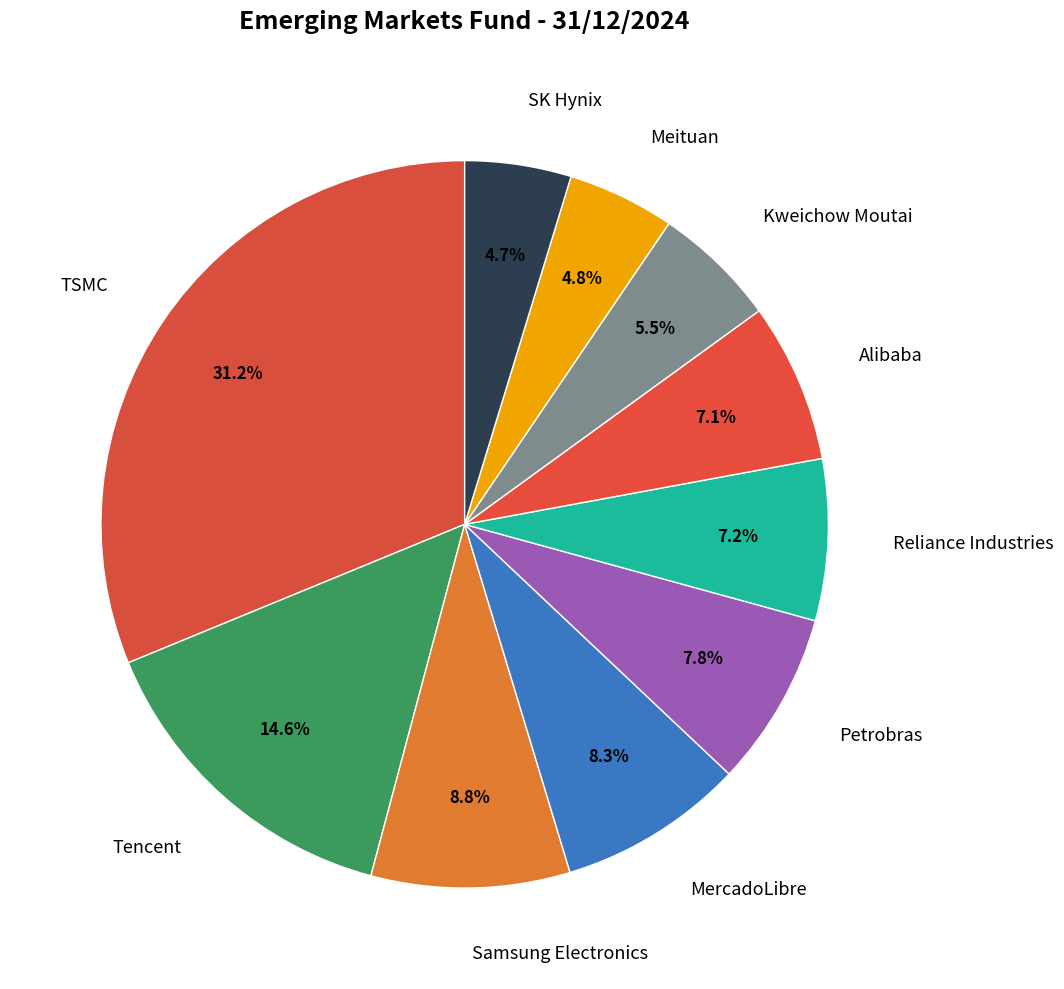

Between SK Hynix and Kweichow Moutai, which is larger?

Kweichow Moutai